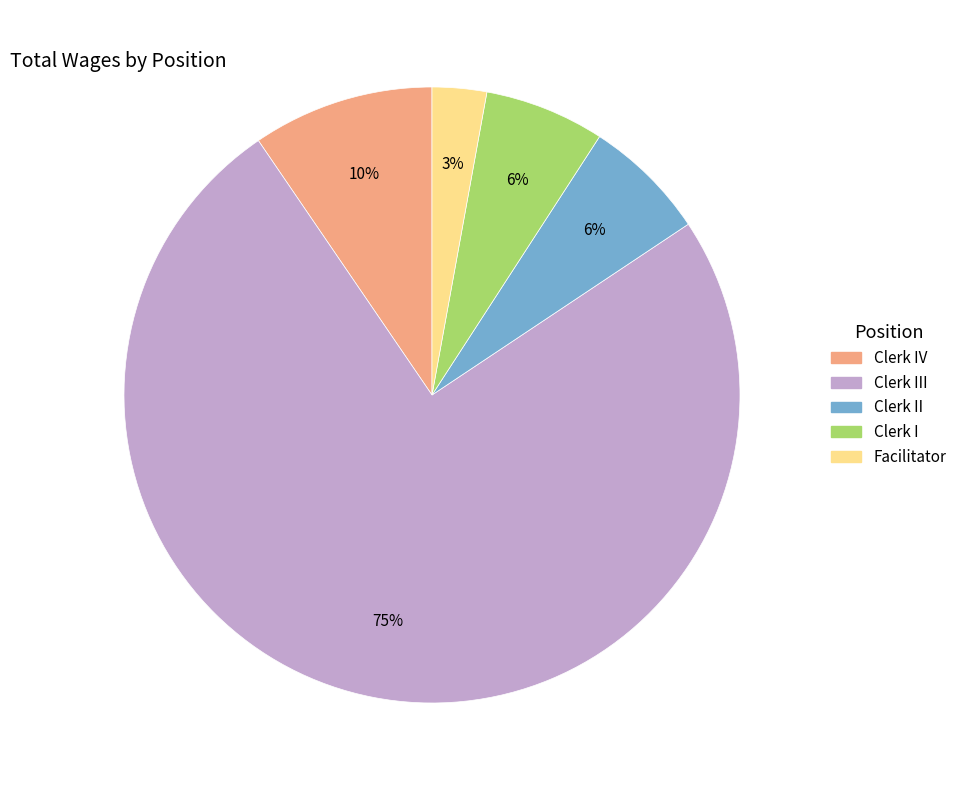

To the nearest percent, what is the average slice percentage?

20%